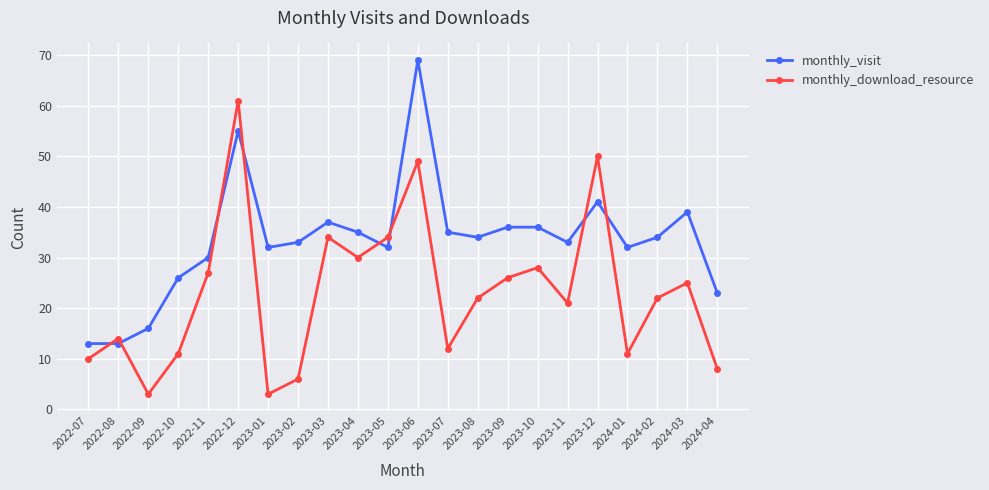

What is the minimum value shown in the chart?

3